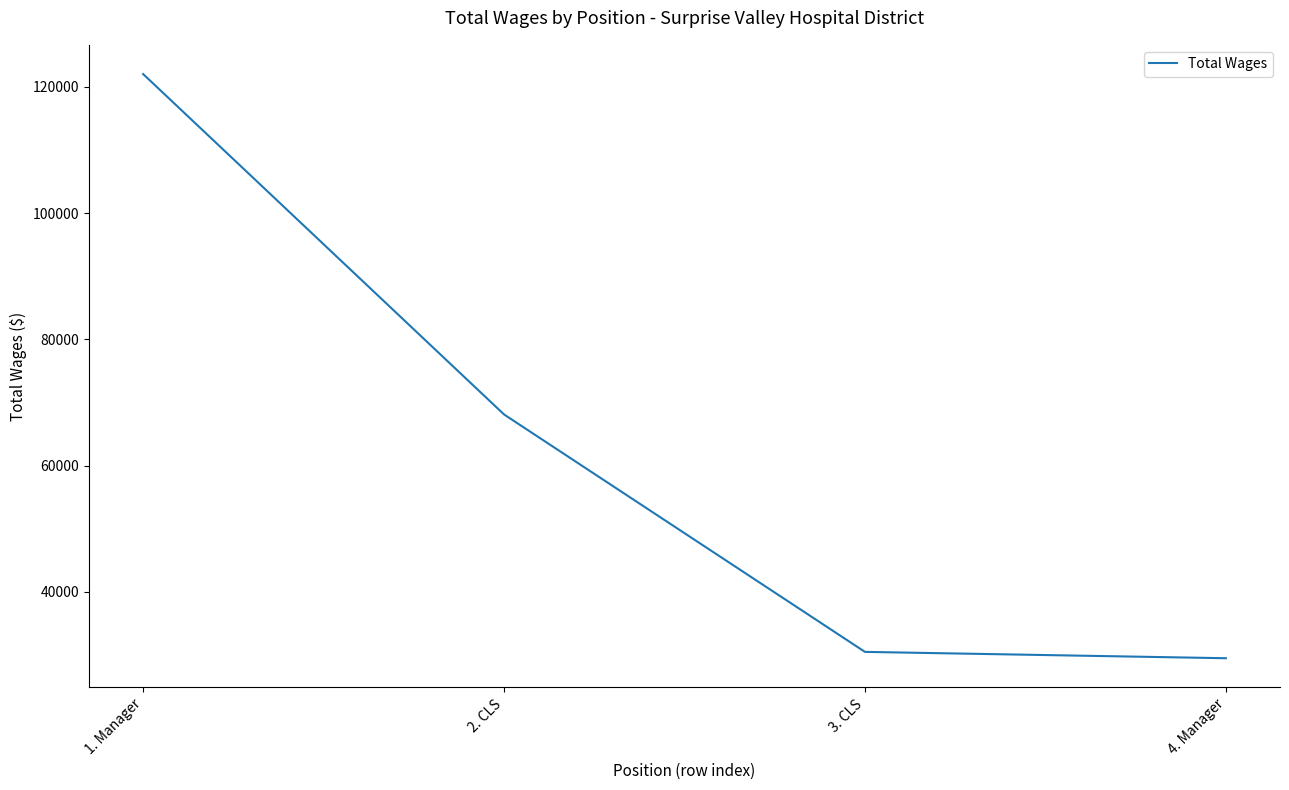

What is the difference between the second highest and second lowest values?

37613